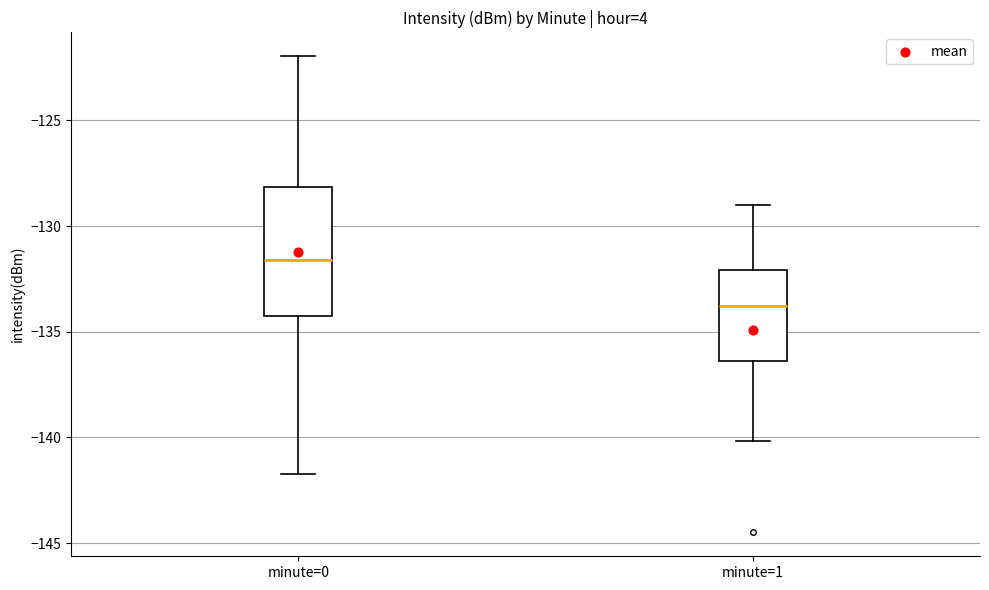

Reading left to right, read every box against the y-axis: the position of its median line, the range the box covers, and the ends of its whiskers. The values are not printed on the chart, so give them approximately, as read against the axis.

minute=0: median -131.5, box -134.5 to -128.0, whiskers -141.5 to -122.0
minute=1: median -134.0, box -136.5 to -132.0, whiskers -140.0 to -129.0